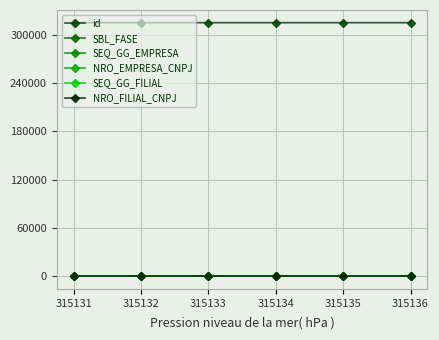

Is this an area chart (filled region under the line)?

No